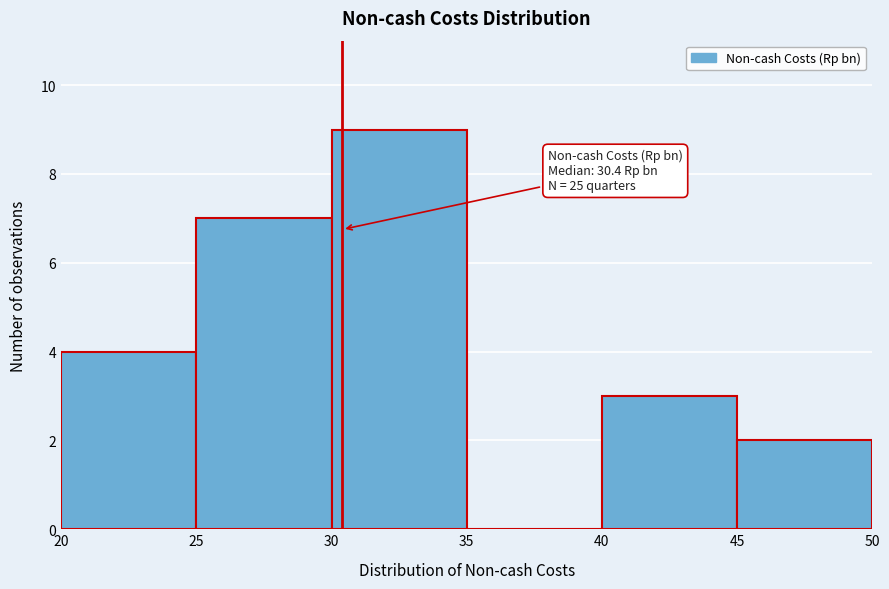

Which range on the x-axis has the tallest bar?

30 to 35